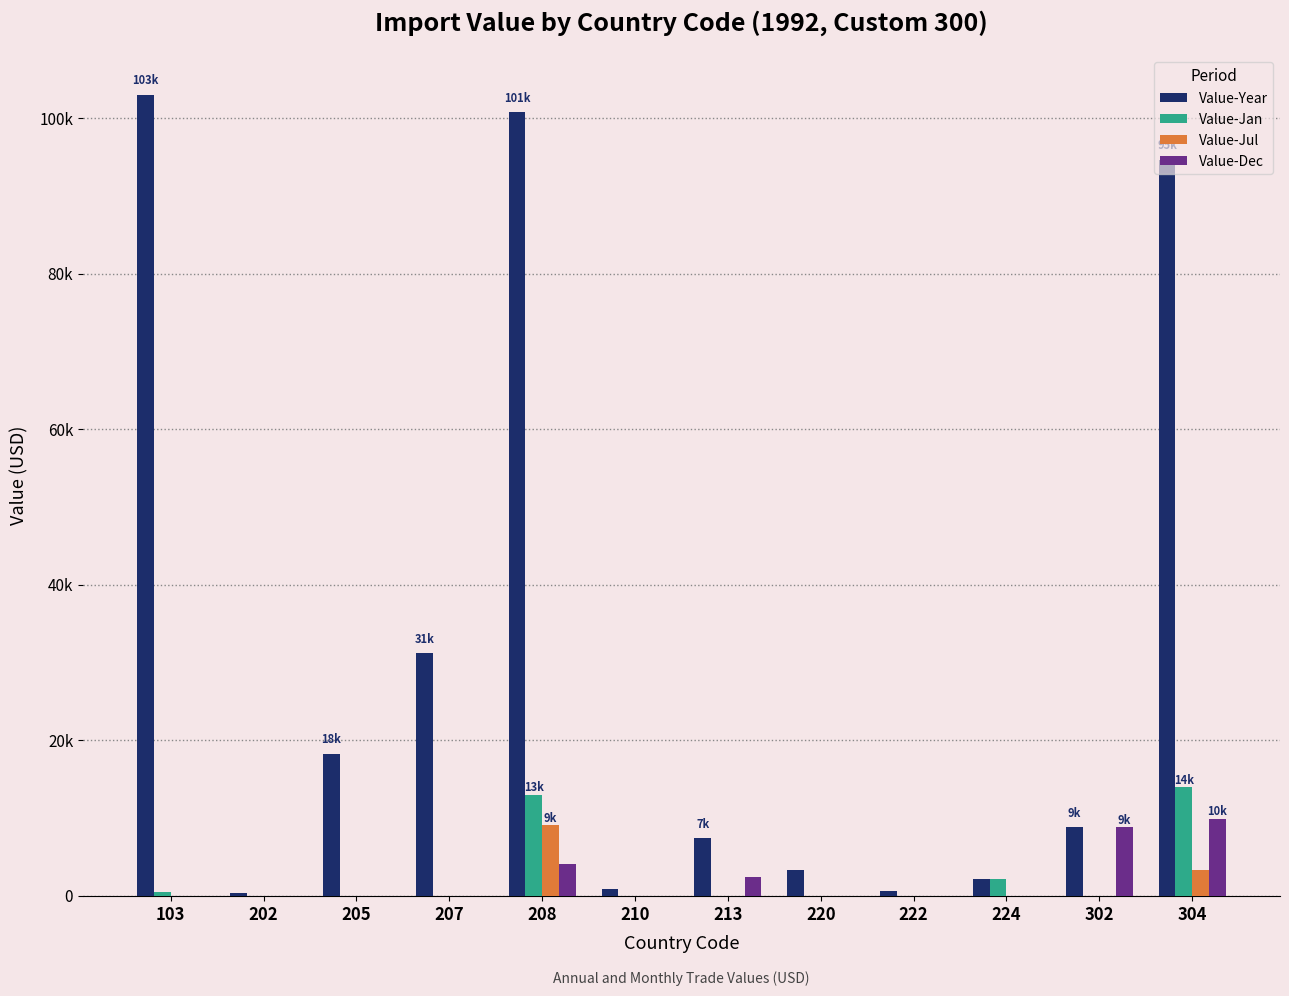

True or false: Value-Year has a value of 12805 at 213.

False